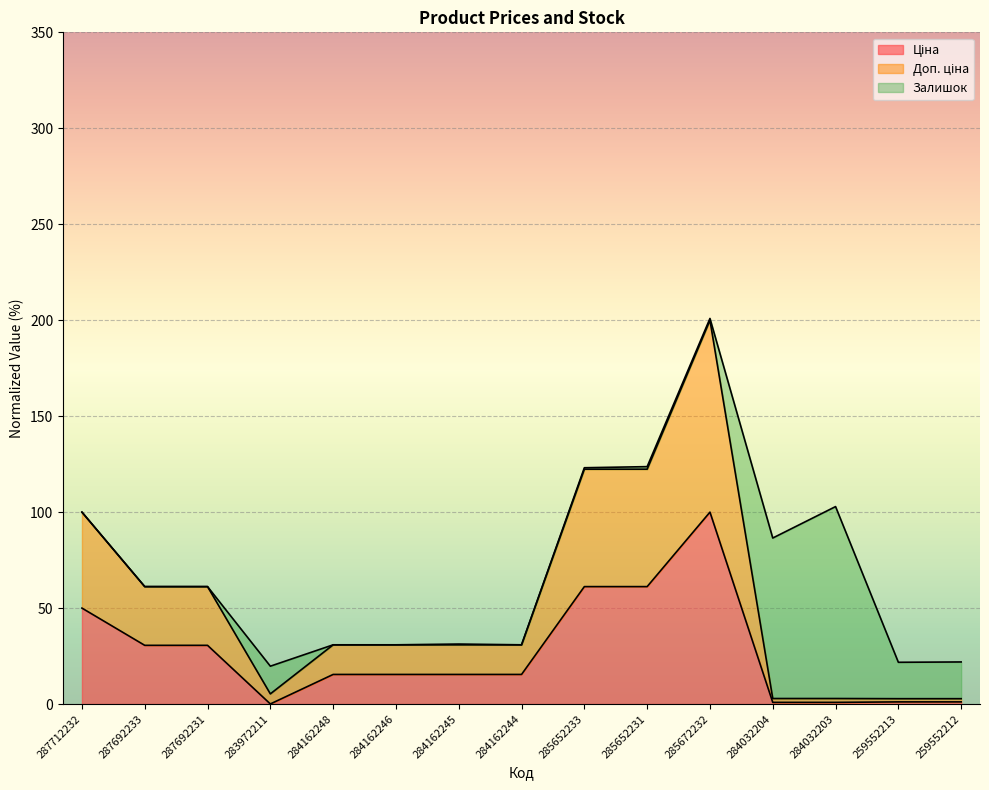

Between 287692231 and 285652233, which is larger?

285652233